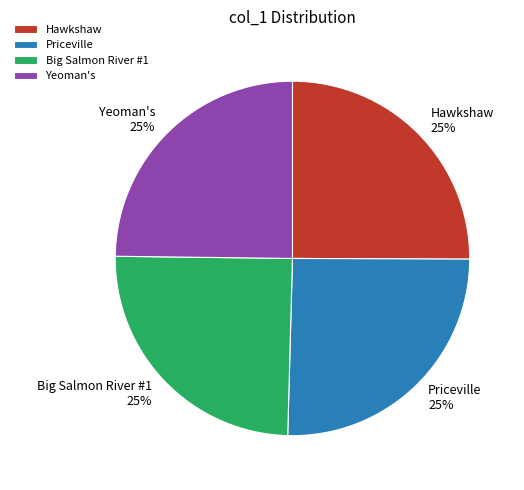

What is the ratio of the value at Priceville to the value at Big Salmon River #1?

1.0